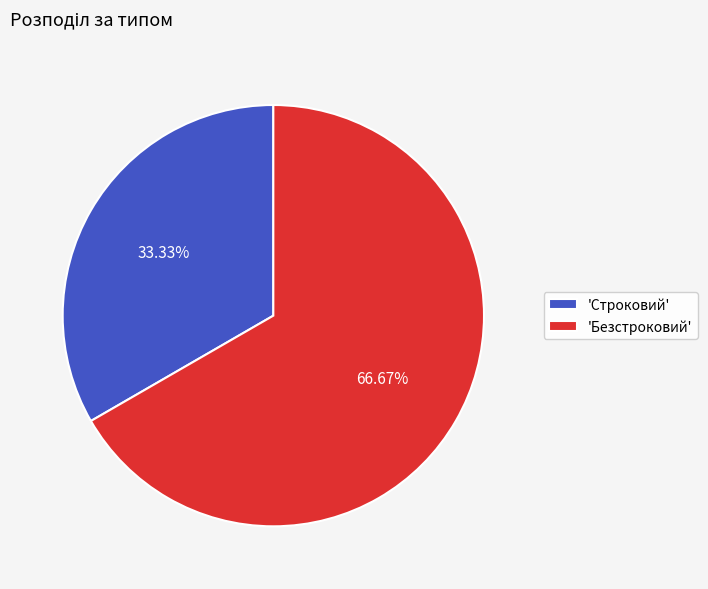

Rank the categories by value from lowest to highest.

'Строковий', 'Безстроковий'